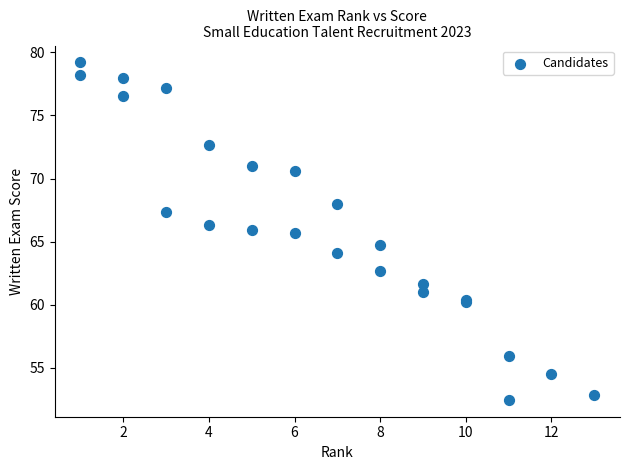

What Y value in the scatter plot is closest to 65?

64.7